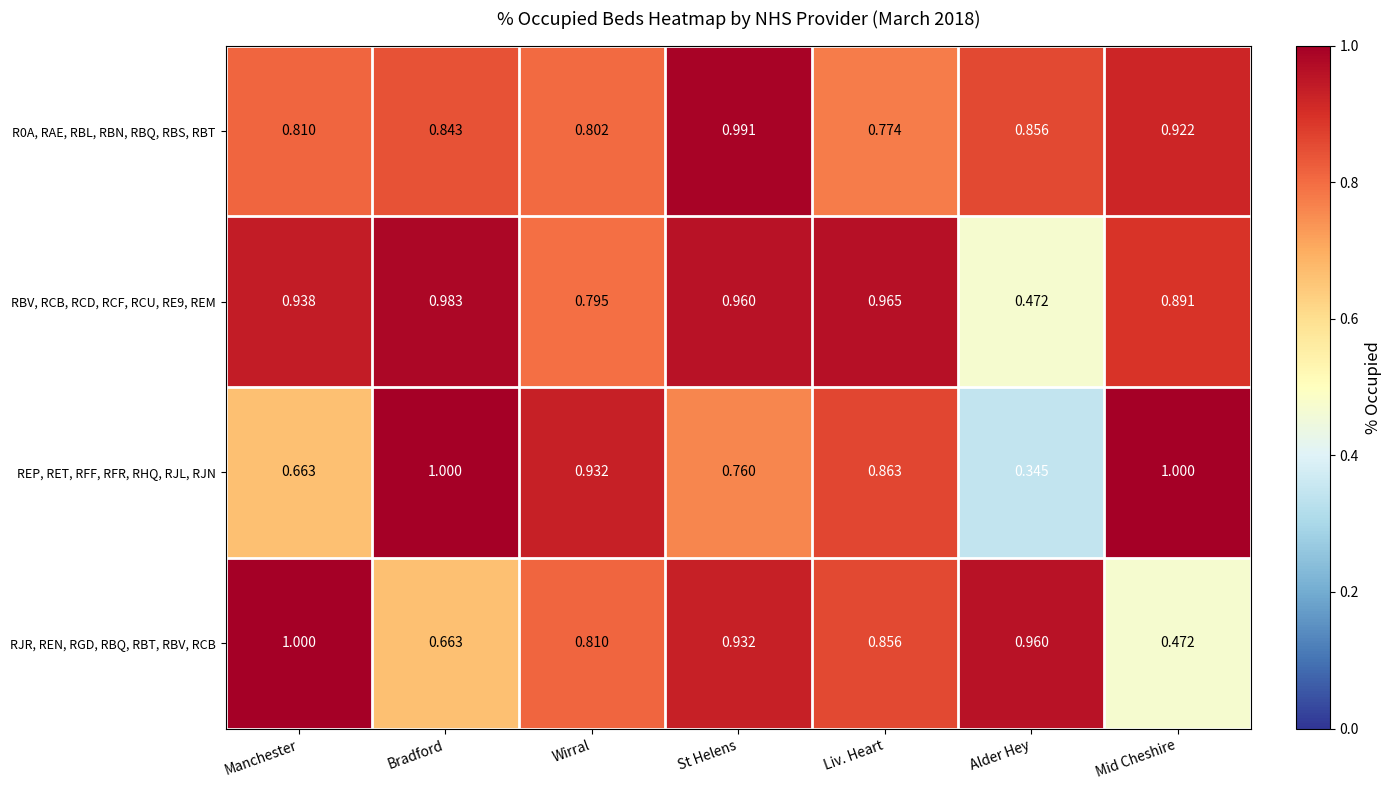

List the labels in order of RBV, RCB, RCD, RCF, RCU, RE9, REM value, largest first.

Bradford, Liv. Heart, St Helens, Manchester, Mid Cheshire, Wirral, Alder Hey